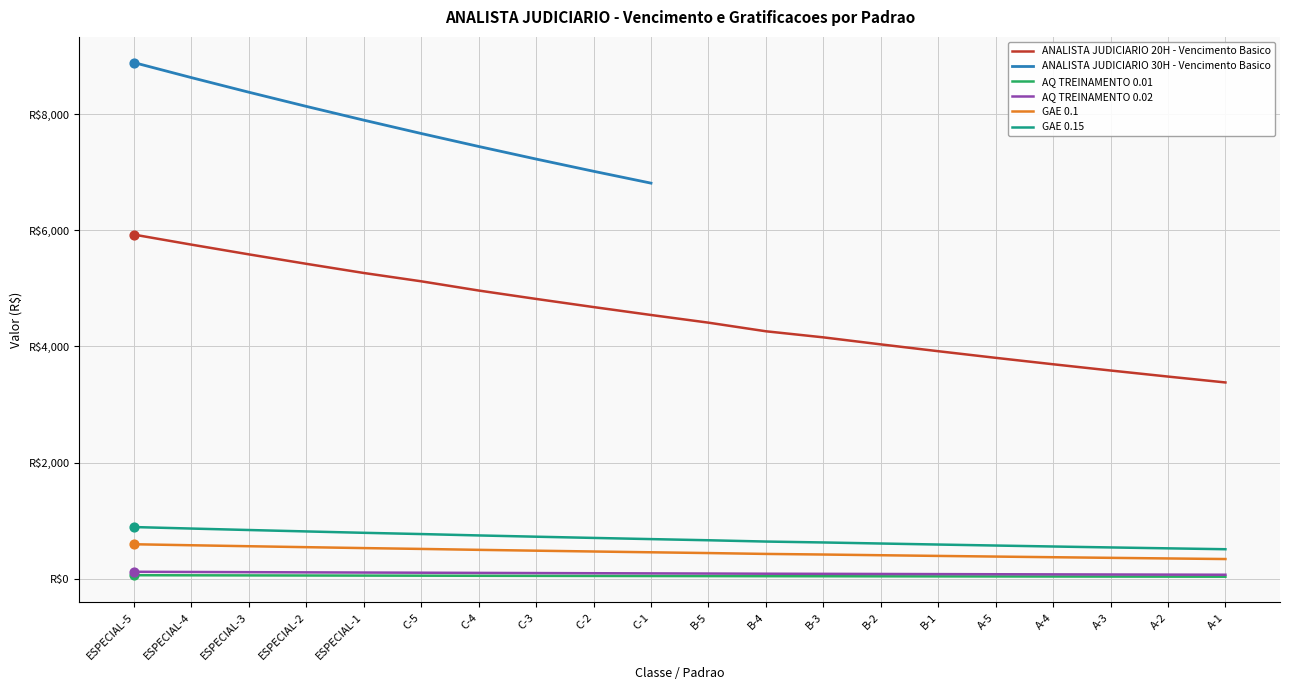

Which series has the largest total across all categories?

ANALISTA JUDICIARIO 20H - Vencimento Basico